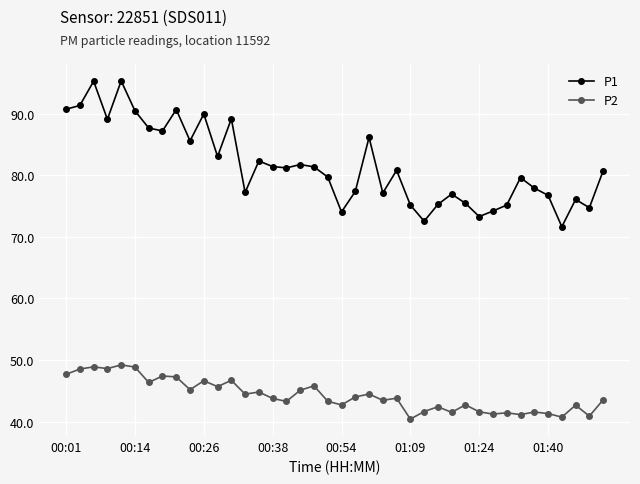

How many lines are shown in the chart?

2